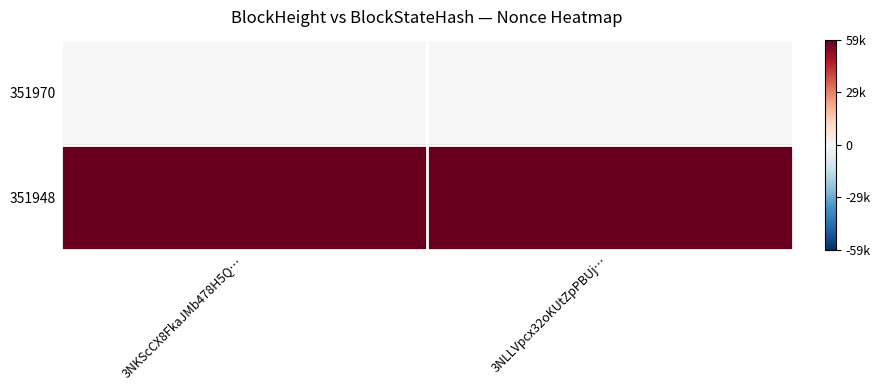

Which series has the widest spread of values?

351970